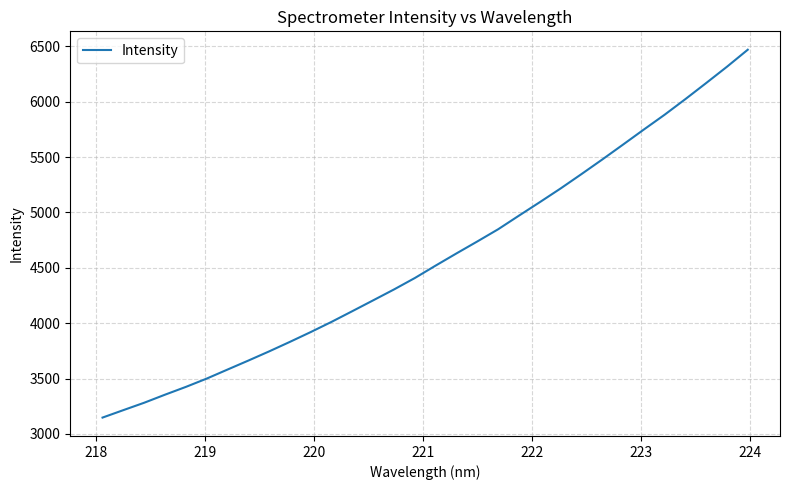

What is the greatest value displayed?

6468.3